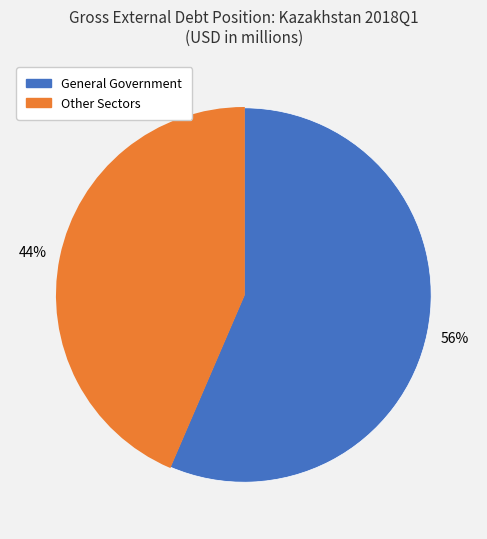

To the nearest percent, what is the average slice percentage?

50%